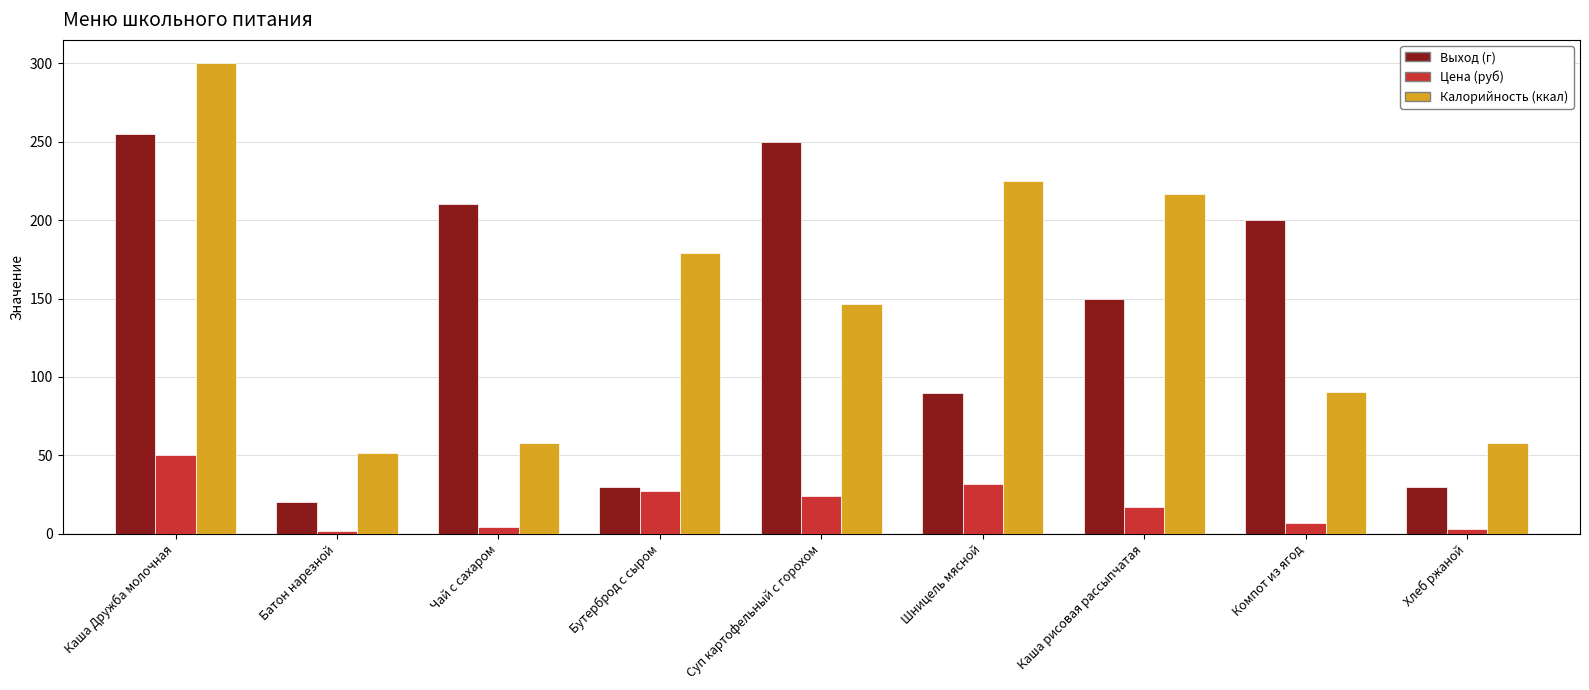

What is the maximum value shown in the chart?

300.0